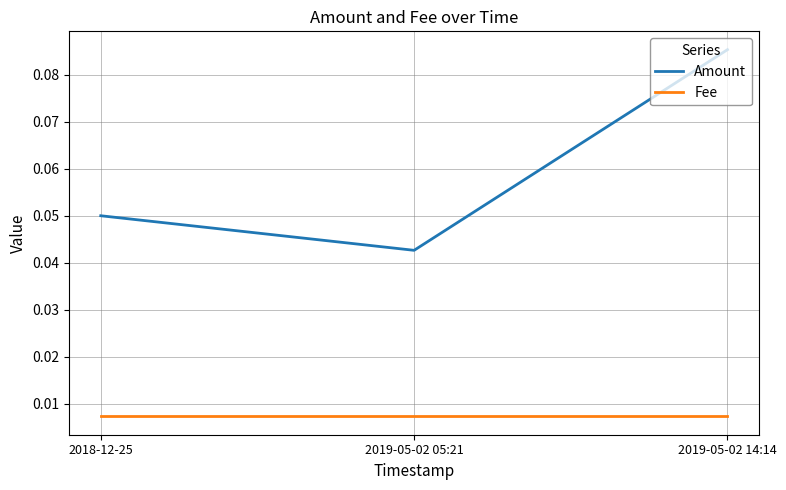

Which series has the largest range (max minus min)?

Amount